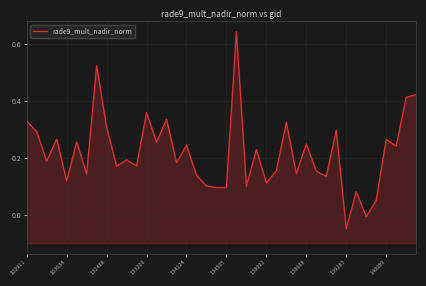

What is the value of the 8th point from the left?

0.5